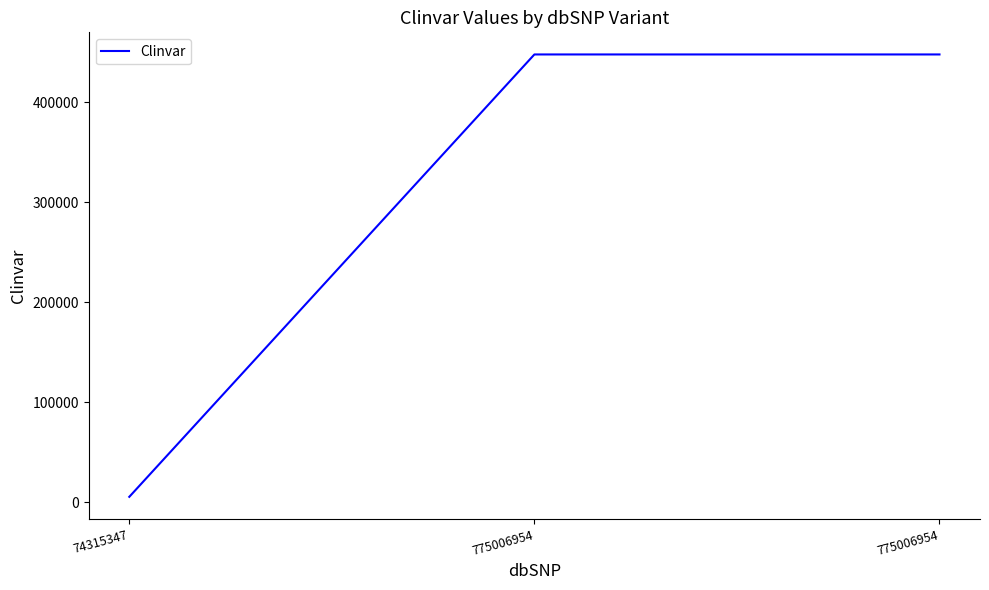

Does the chart have visible grid lines?

No